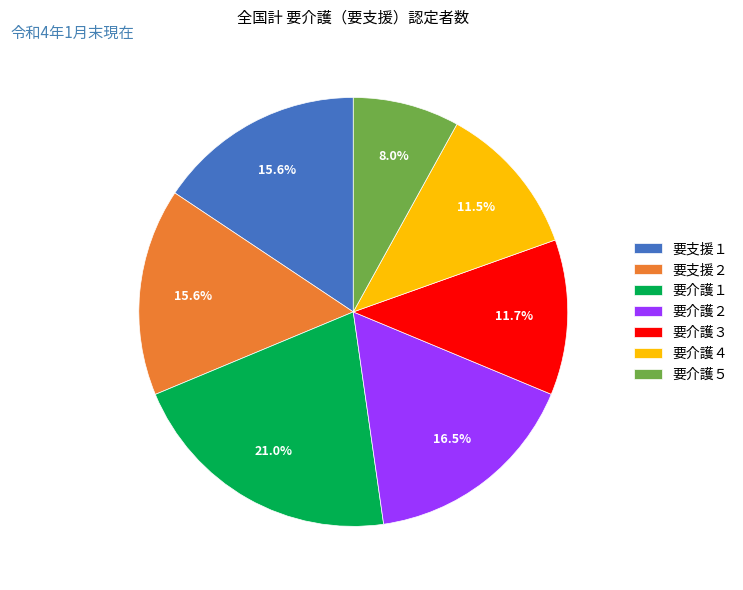

To the nearest percent, what percentage of the pie is 要介護１?

21%